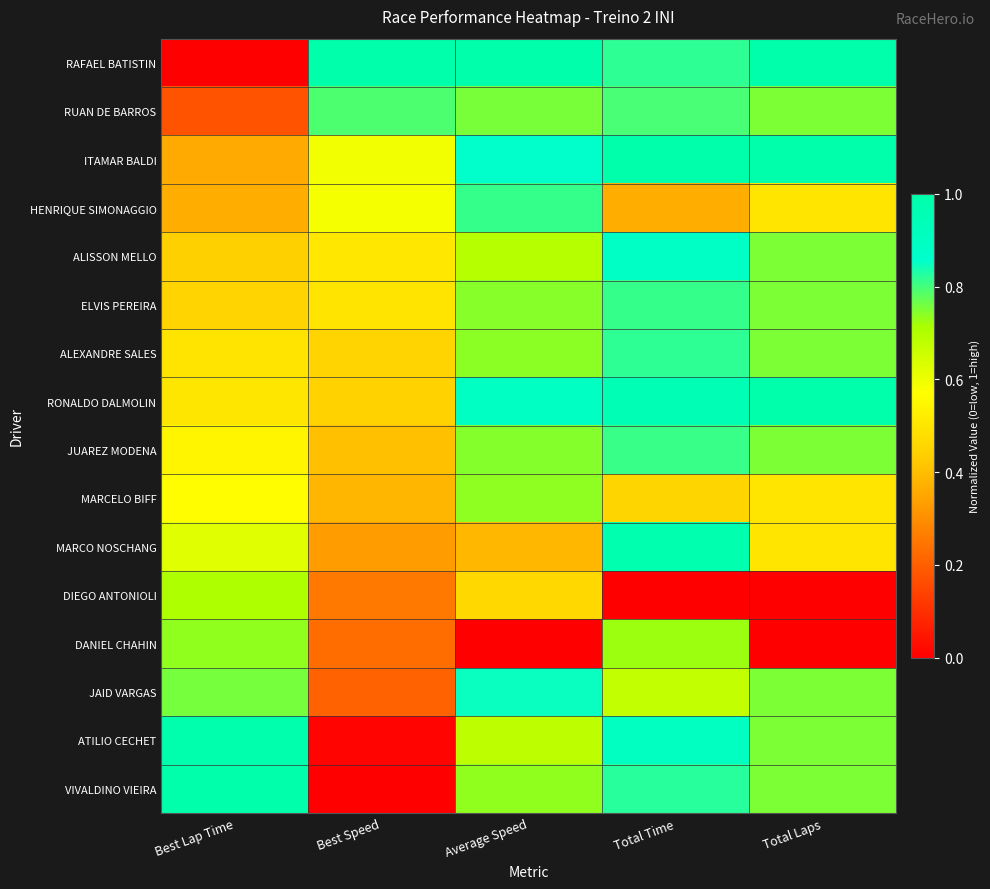

What is the difference between the highest and lowest values at Average Speed?

1.0